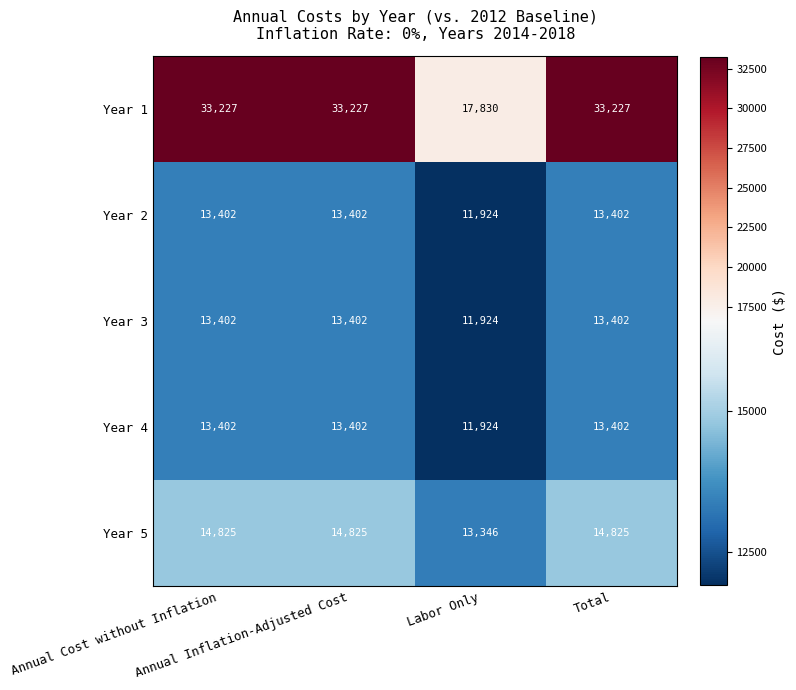

What is the difference between the maximum and minimum values in the Year 3 series?

1478